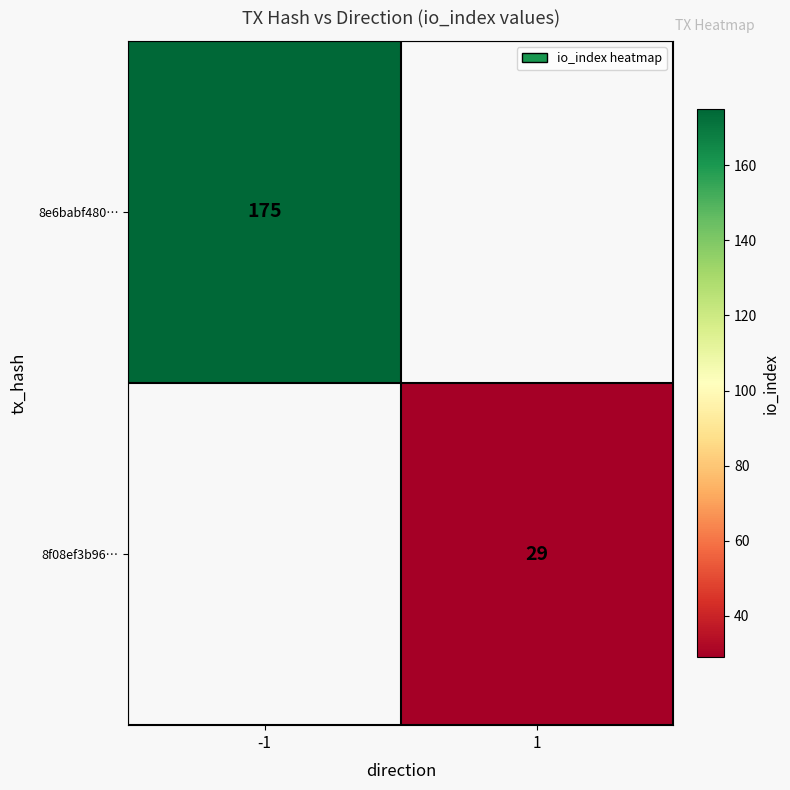

What is the greatest value displayed?

175.0